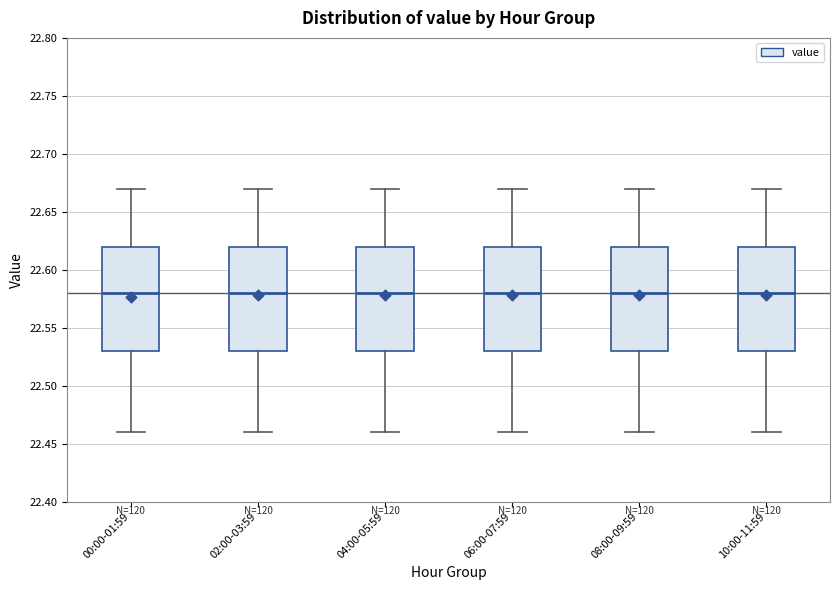

Where is the upper edge of the box for 04:00-05:59 on the y-axis? The values are not printed on the chart, so give them approximately, as read against the axis.

22.62